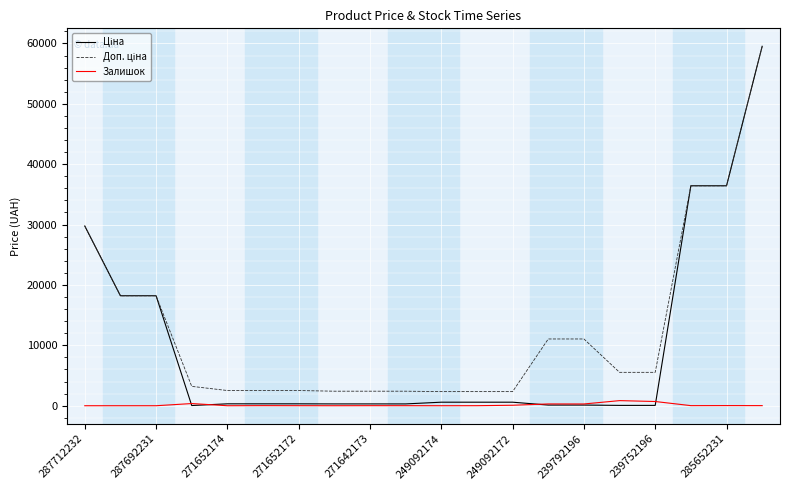

How many lines are shown in the chart?

3